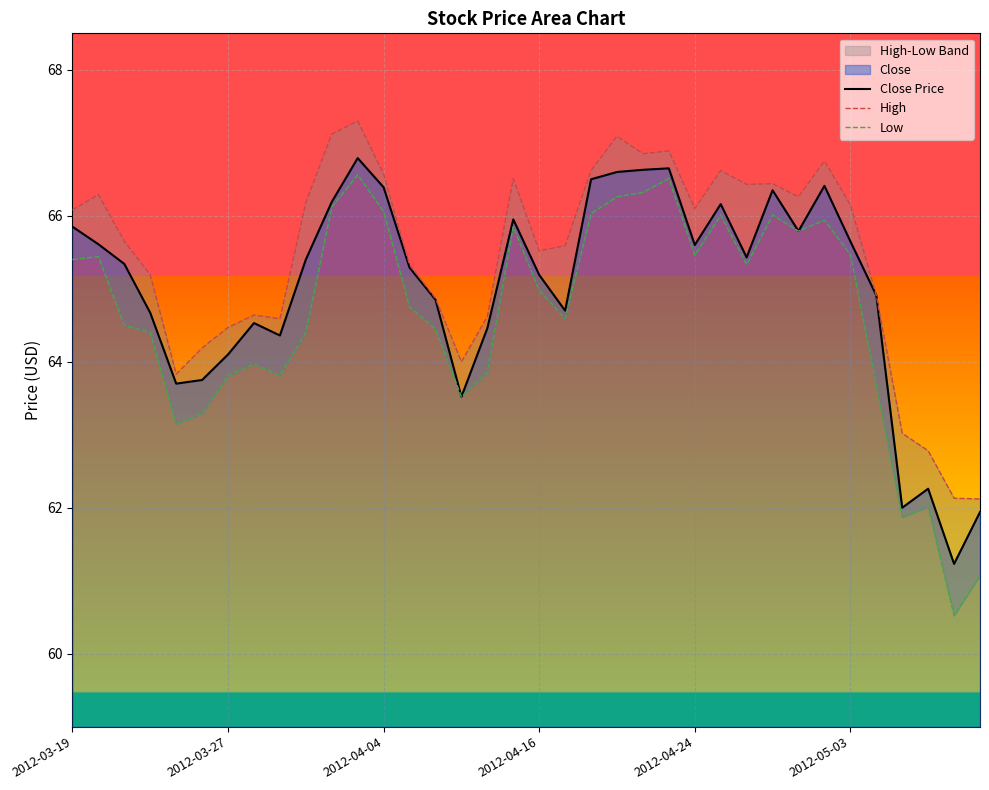

What is the minimum value shown in the chart?

60.5